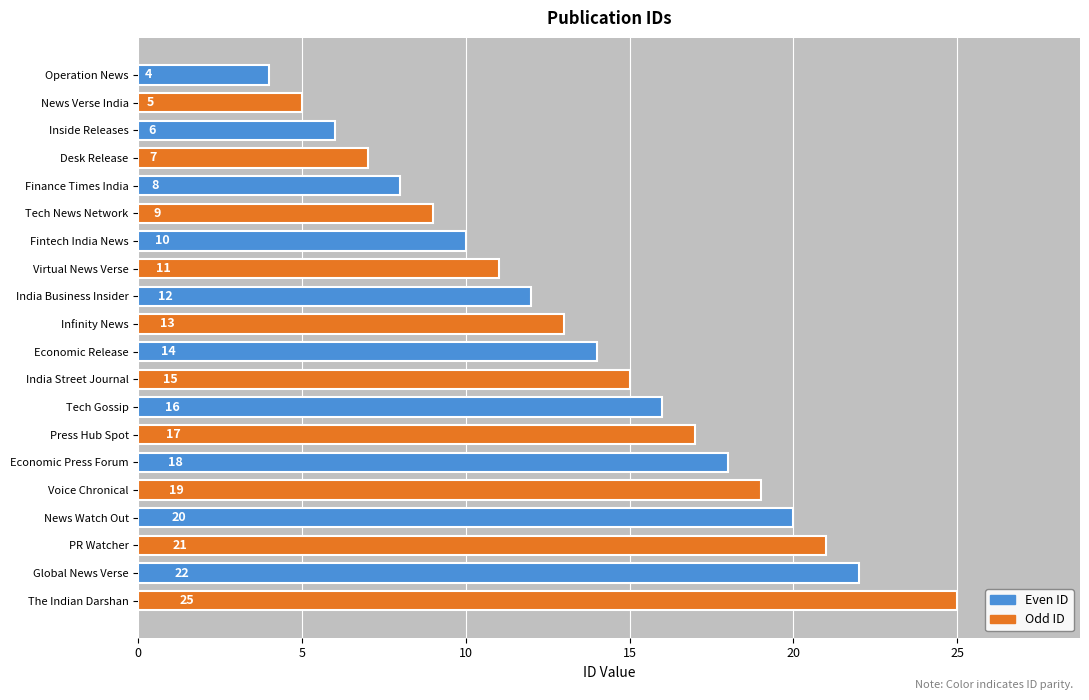

What is the difference between the second highest and minimum values?

18